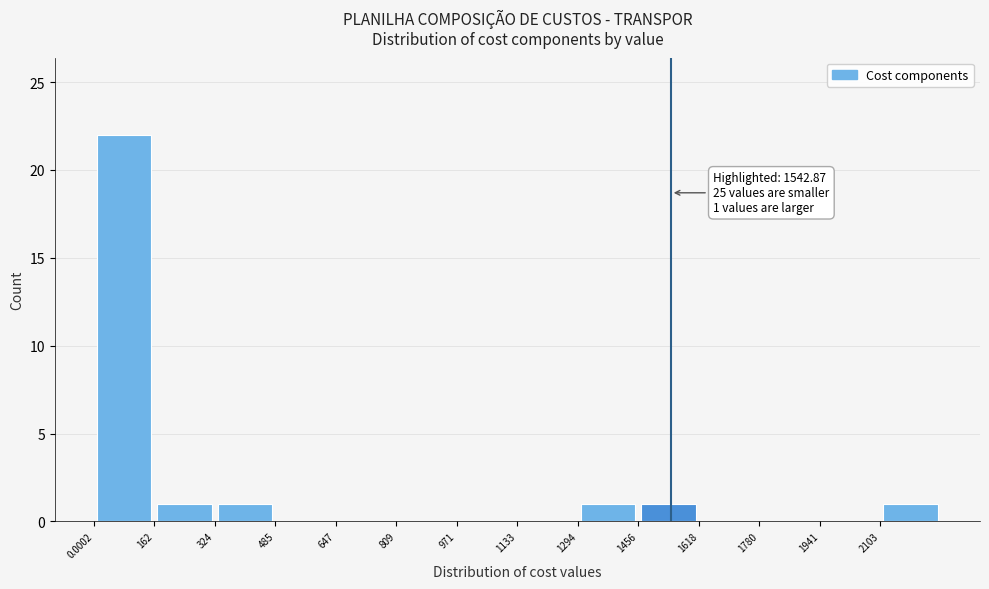

Which range on the x-axis has the tallest bar?

0 to 160